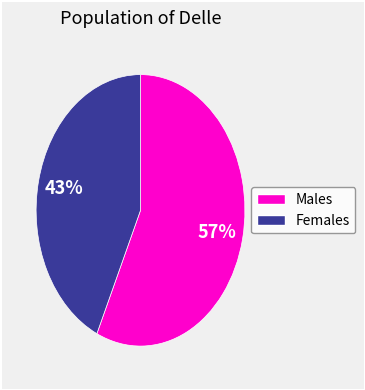

Is there a majority slice in this chart?

Yes